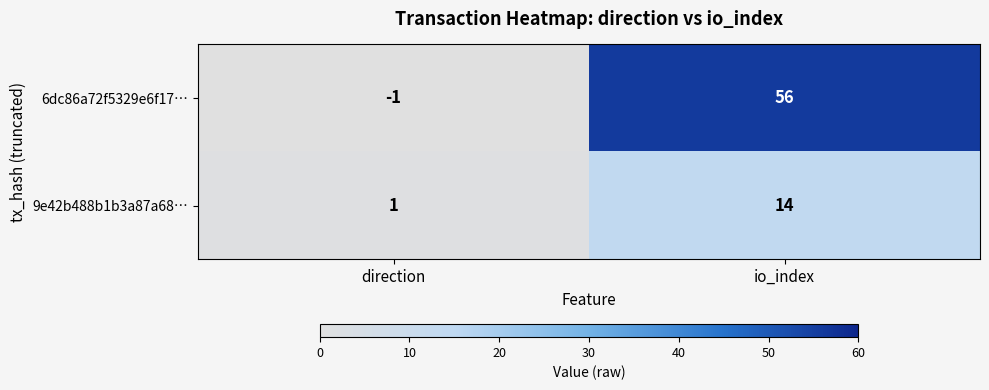

What is the average value of the 6dc86a72f5329e6f17… series?

28